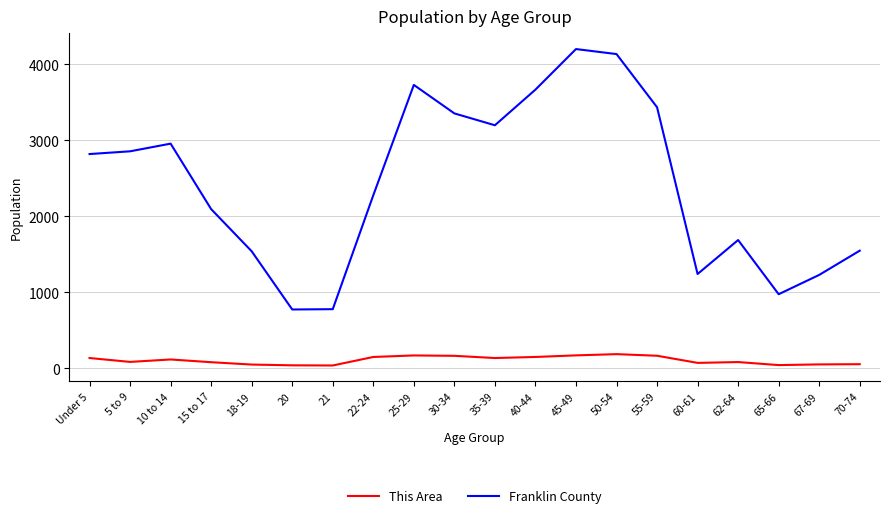

Rank the series by their maximum value, from lowest to highest.

This Area, Franklin County